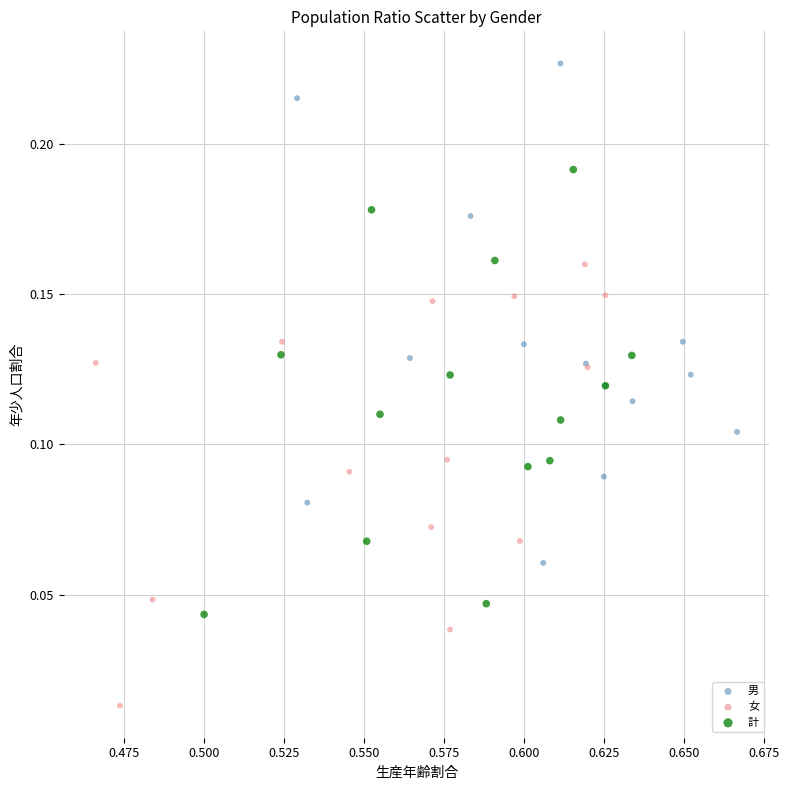

Which series reaches the minimum Y coordinate?

女